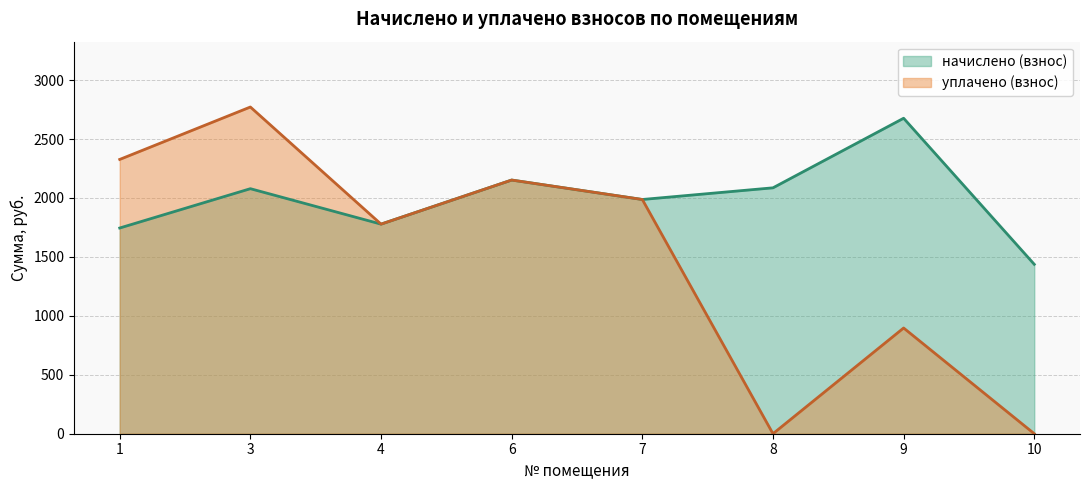

How many data points does each series have?

8